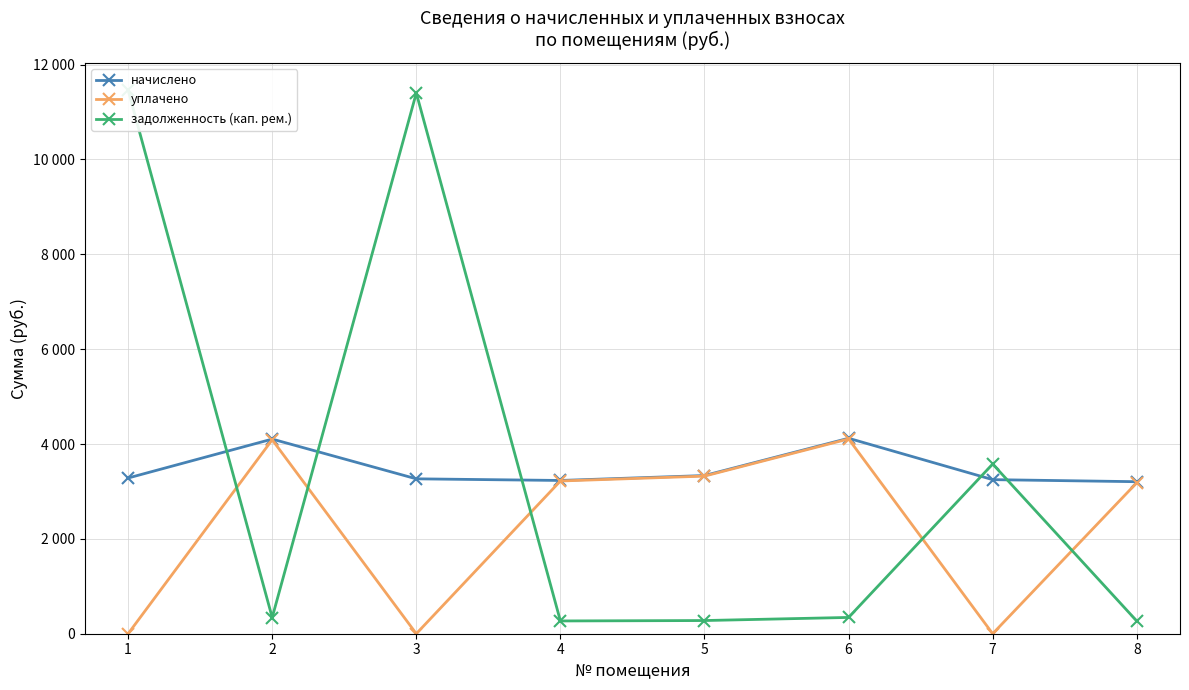

What is the value of the уплачено point at the 4th from the left?

3220.1